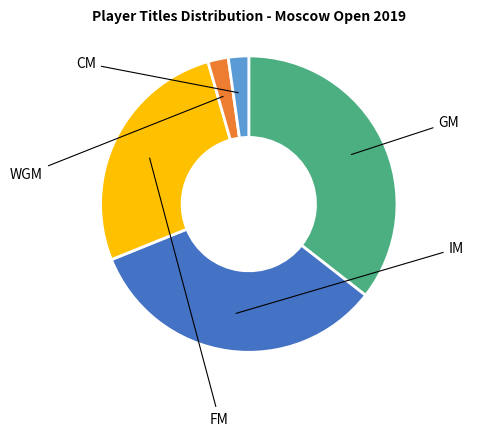

Does any single category account for the majority?

No